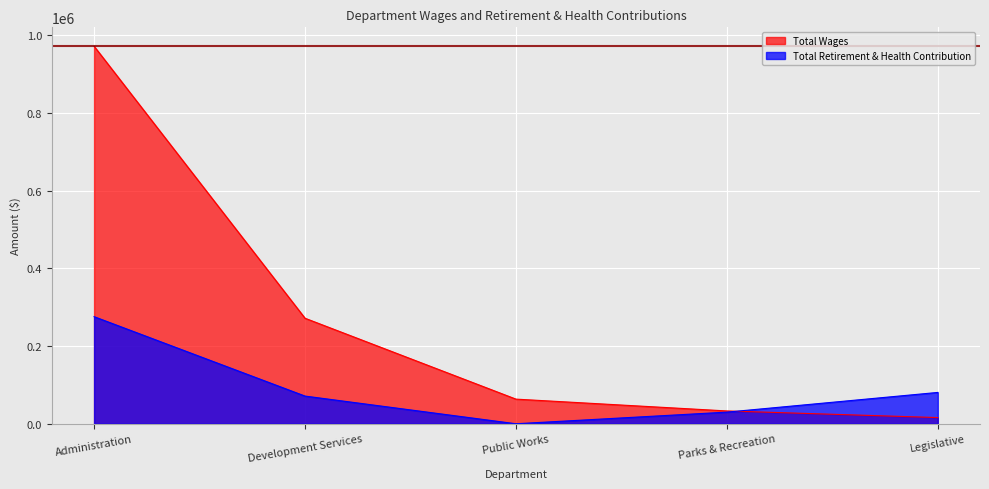

Count the number of categories in the chart.

5